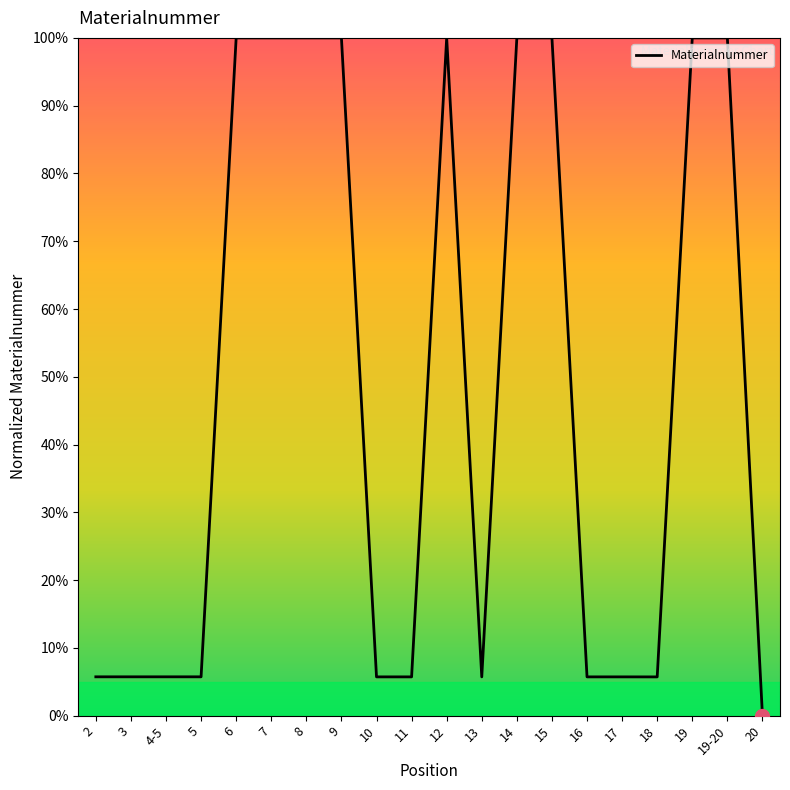

What position from the right is 18?

4